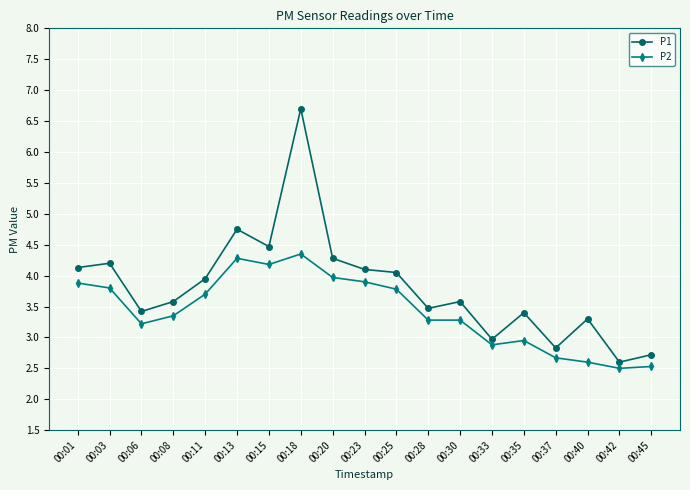

What is the difference between the P1 values at 00:15 and 00:18?

2.2